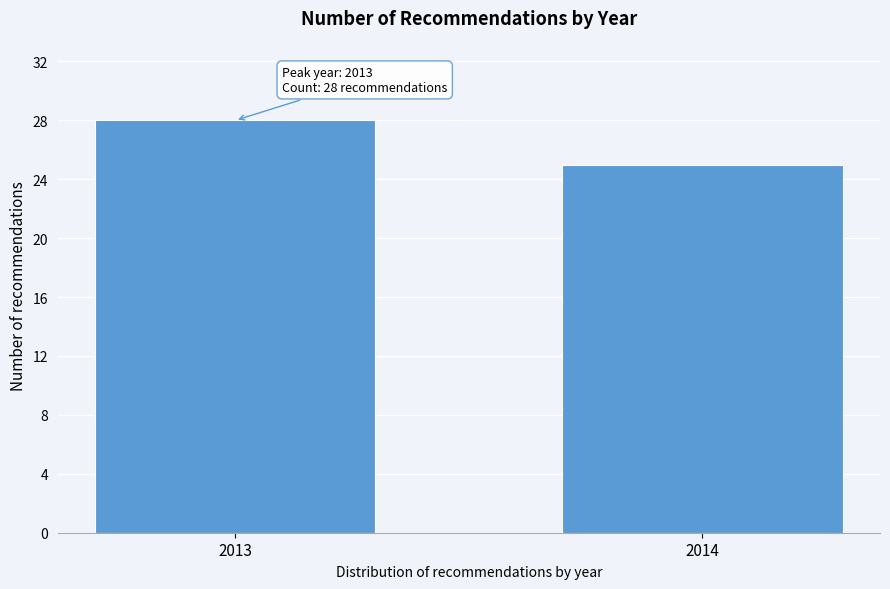

Reading right to left, transcribe all the data shown in this chart.

25	28